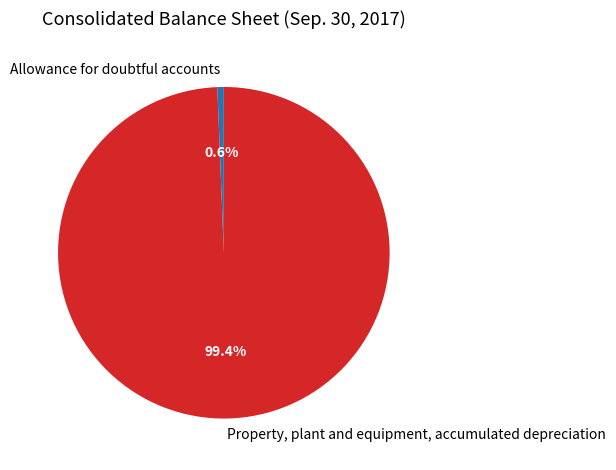

The Allowance for doubtful accounts slice represents 11% of the pie. True or false?

False